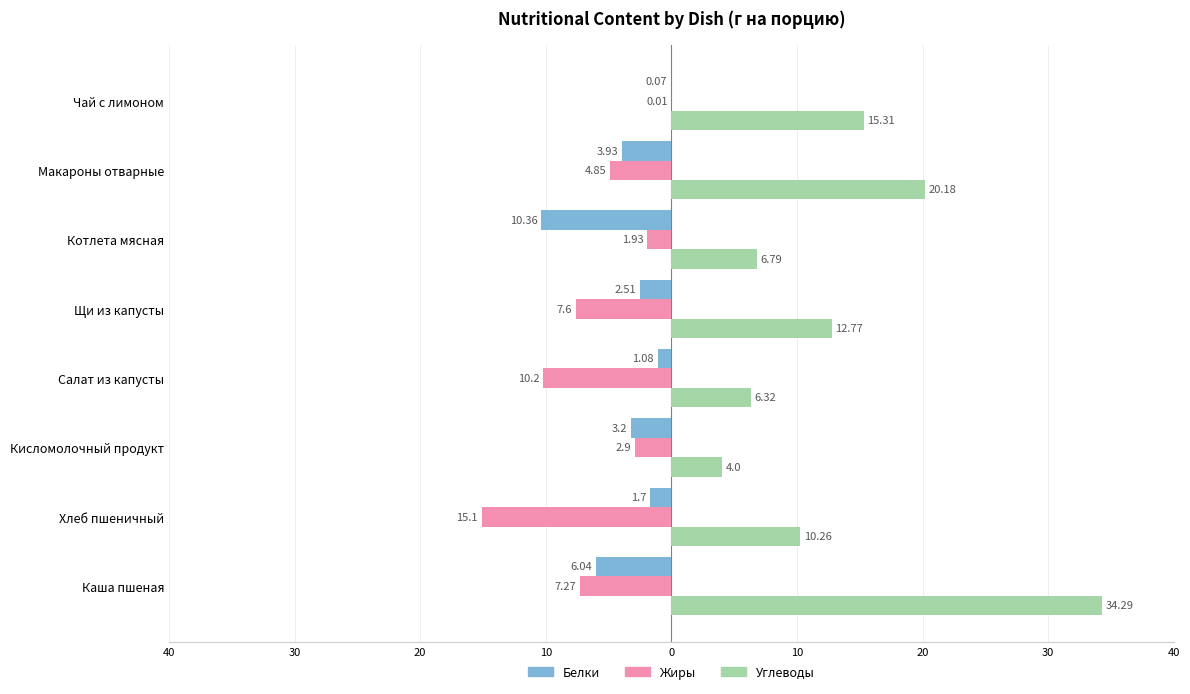

What is the sum of all Белки values?

28.9